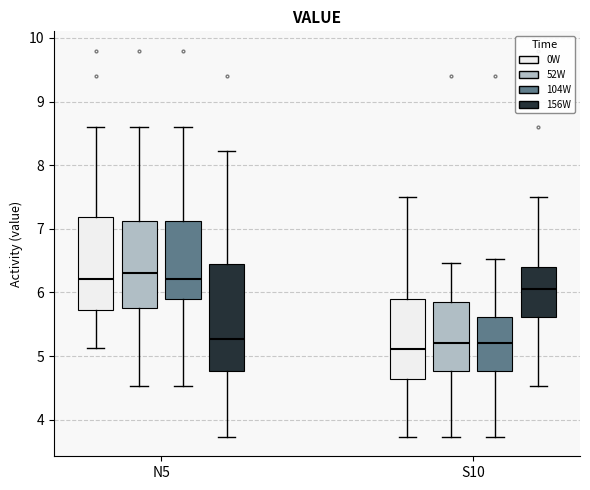

Reading left to right, read every box against the y-axis: the position of its median line, the range the box covers, and the ends of its whiskers. The values are not printed on the chart, so give them approximately, as read against the axis.

N5 (0W): median 6.2, box 5.7 to 7.2, whiskers 5.1 to 8.6
N5 (52W): median 6.3, box 5.8 to 7.1, whiskers 4.5 to 8.6
N5 (104W): median 6.2, box 5.9 to 7.1, whiskers 4.5 to 8.6
N5 (156W): median 5.3, box 4.8 to 6.5, whiskers 3.7 to 8.2
S10 (0W): median 5.1, box 4.6 to 5.9, whiskers 3.7 to 7.5
S10 (52W): median 5.2, box 4.8 to 5.8, whiskers 3.7 to 6.5
S10 (104W): median 5.2, box 4.8 to 5.6, whiskers 3.7 to 6.5
S10 (156W): median 6.1, box 5.6 to 6.4, whiskers 4.5 to 7.5